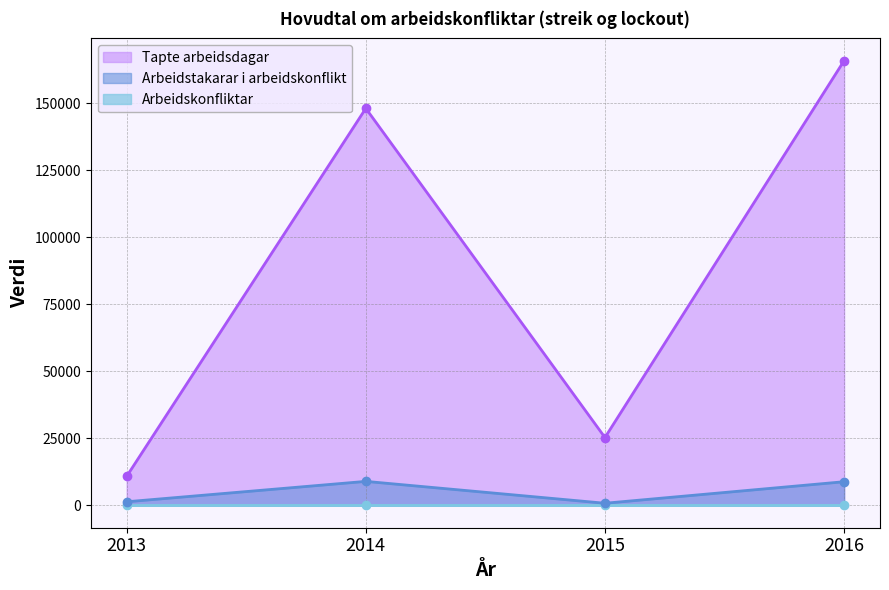

What is the total value across all series at 2013?

12240